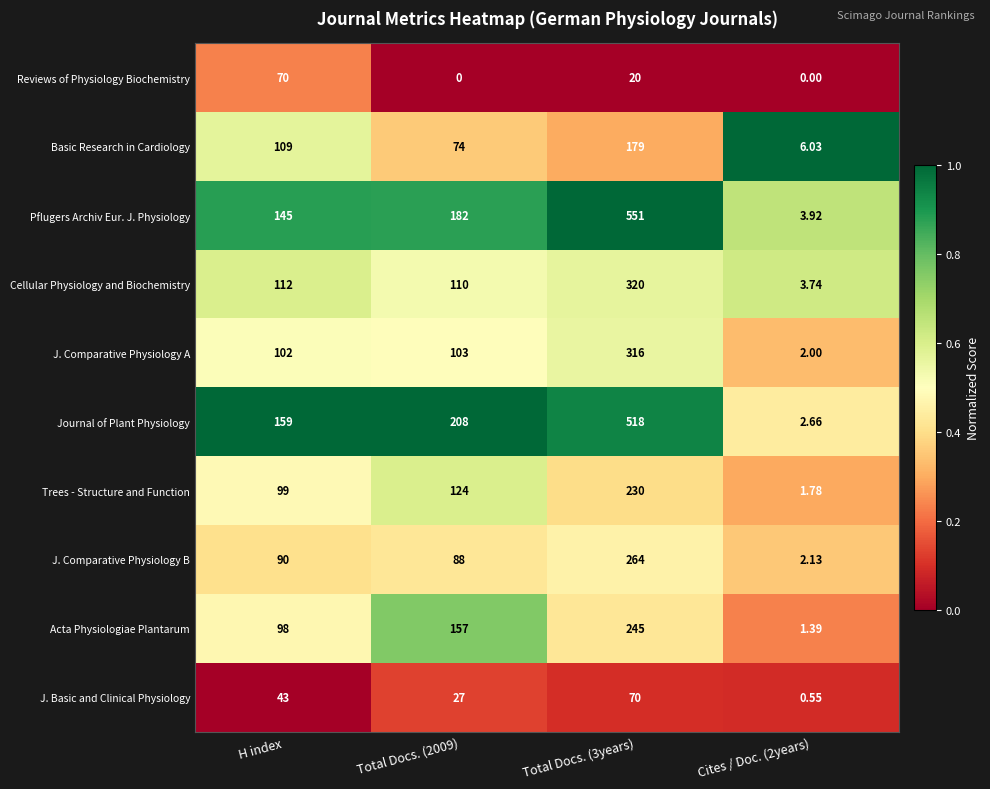

Between Total Docs. (2009) and Cites / Doc. (2years), which series saw the biggest shift?

Journal of Plant Physiology